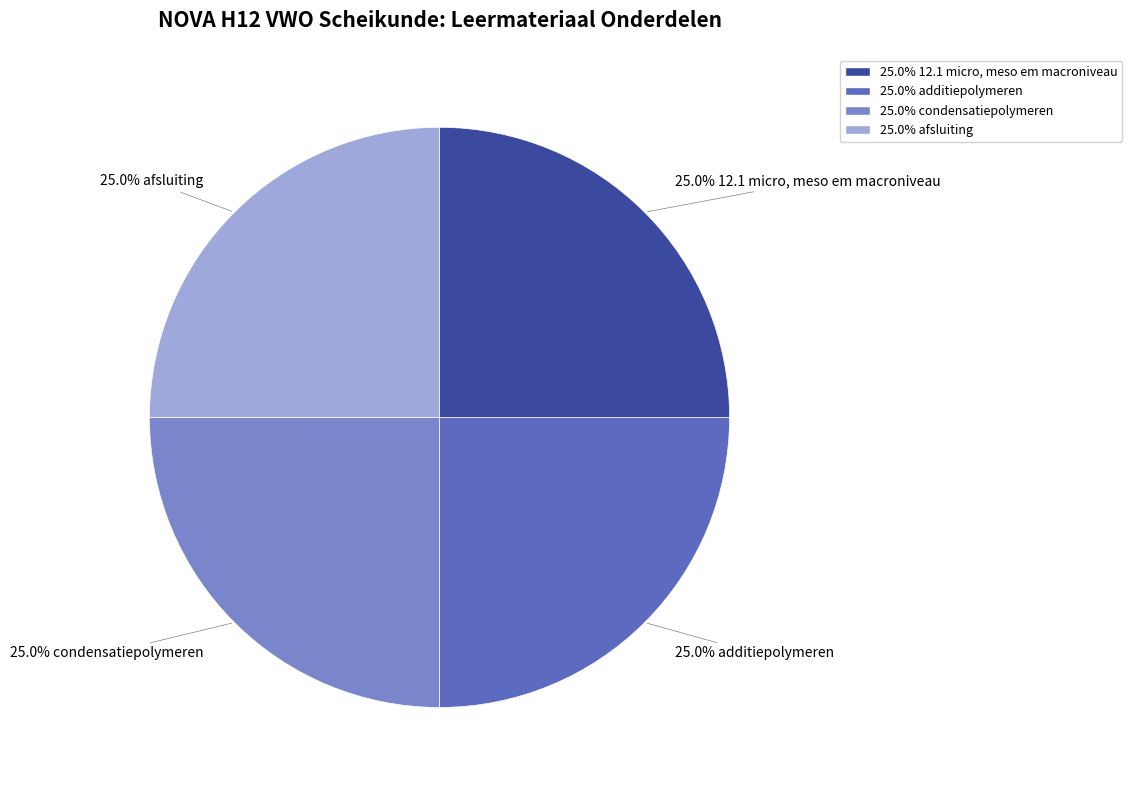

Does any single category account for the majority?

No